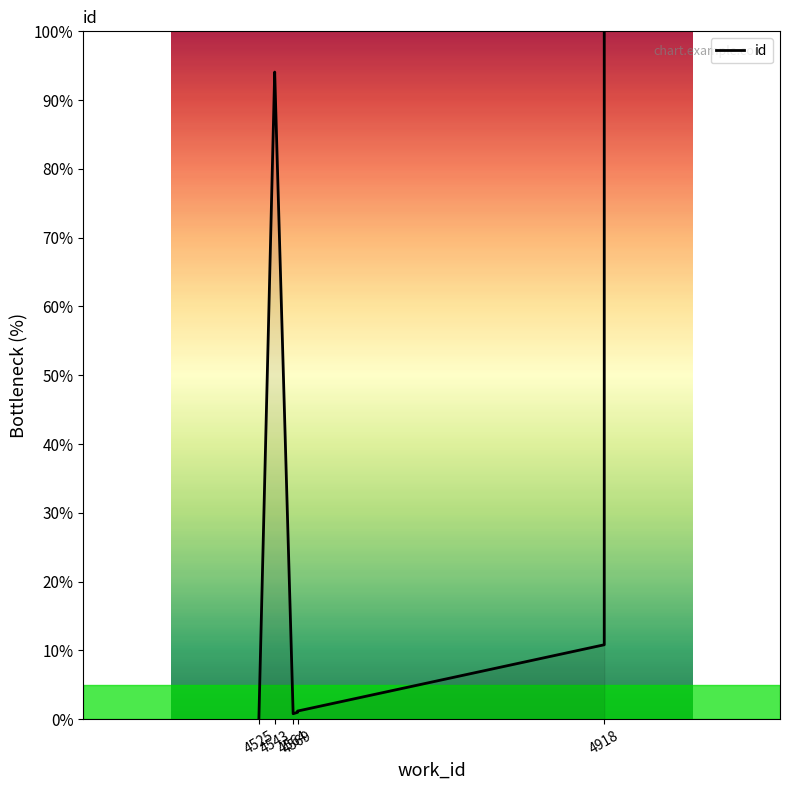

True or false: the data has more than 2 interior local peaks.

False